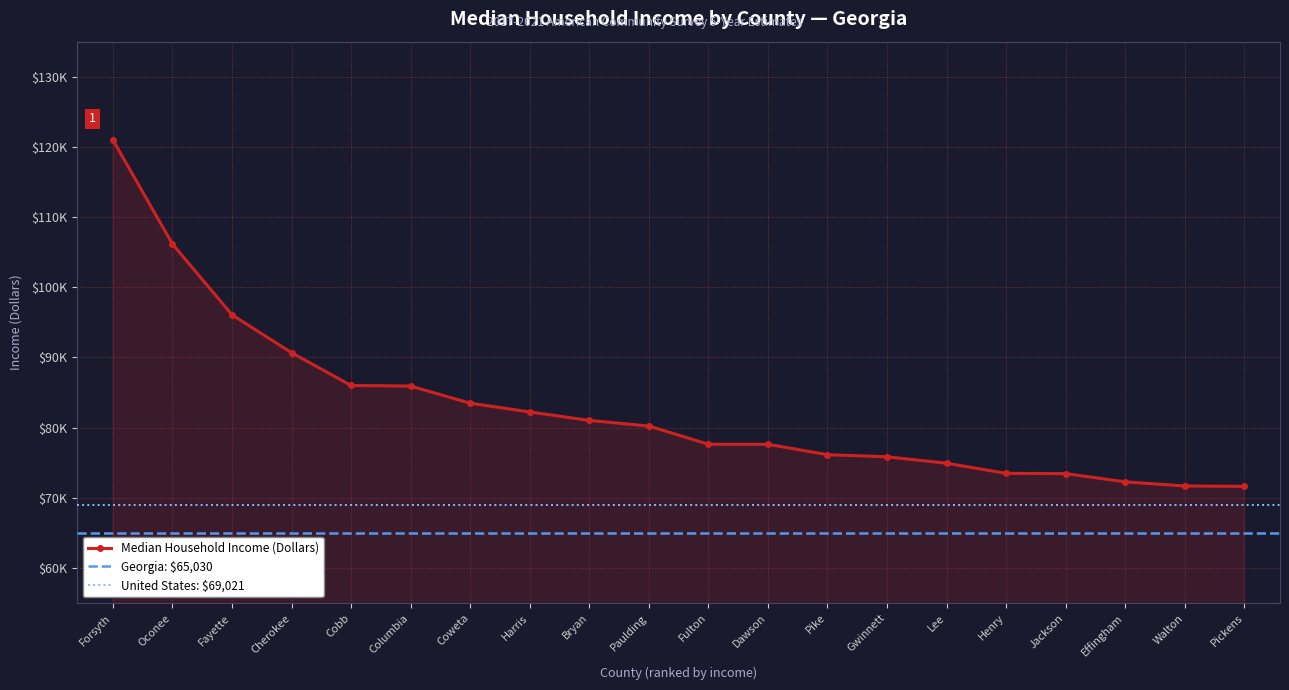

Count the number of values greater than 80234.

9